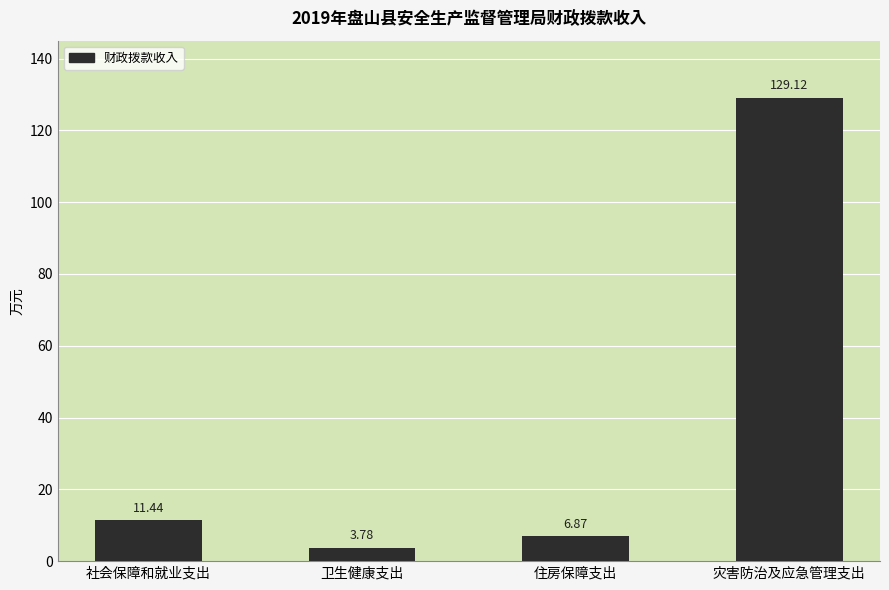

How many bars are there in total?

4